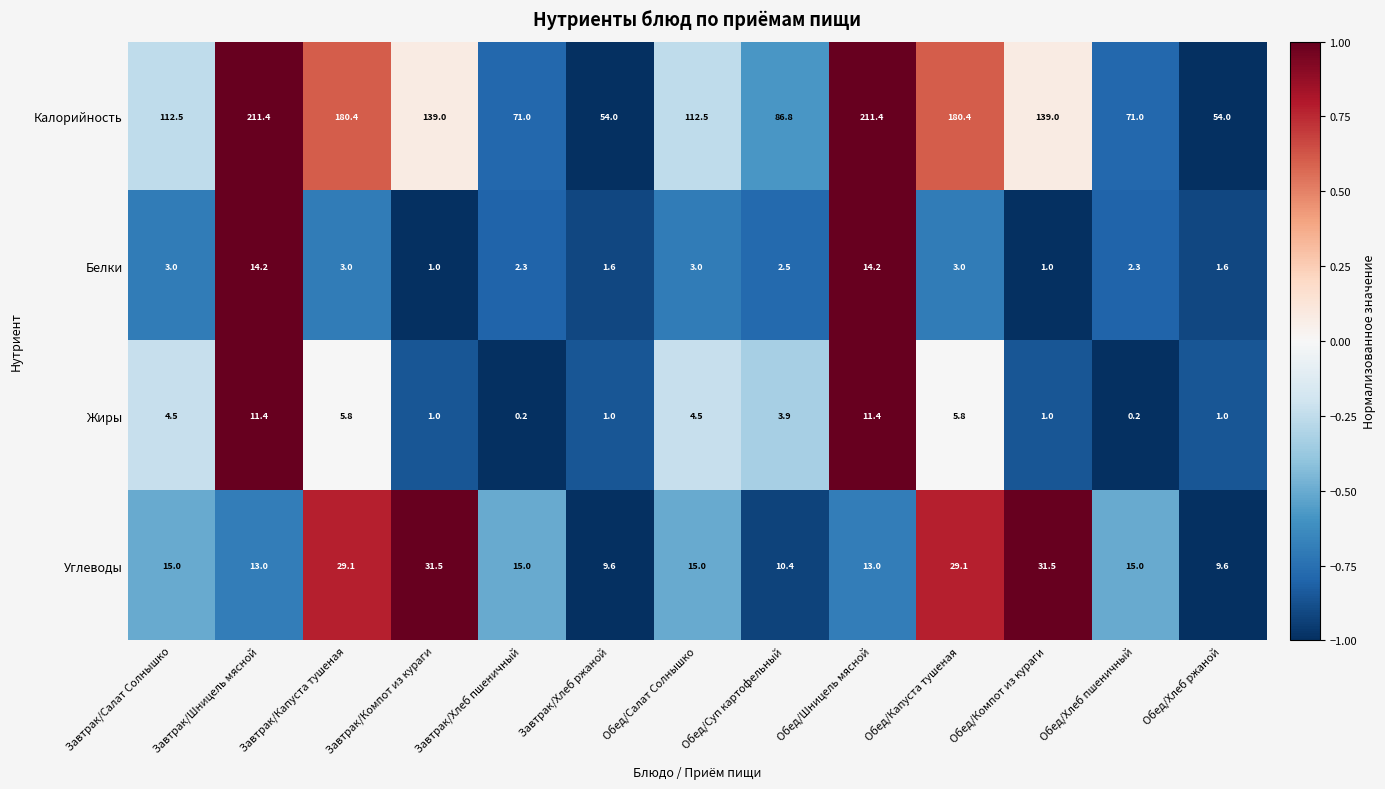

Rank the series at Обед/Хлеб пшеничный from lowest to highest value.

Жиры, Белки, Углеводы, Калорийность